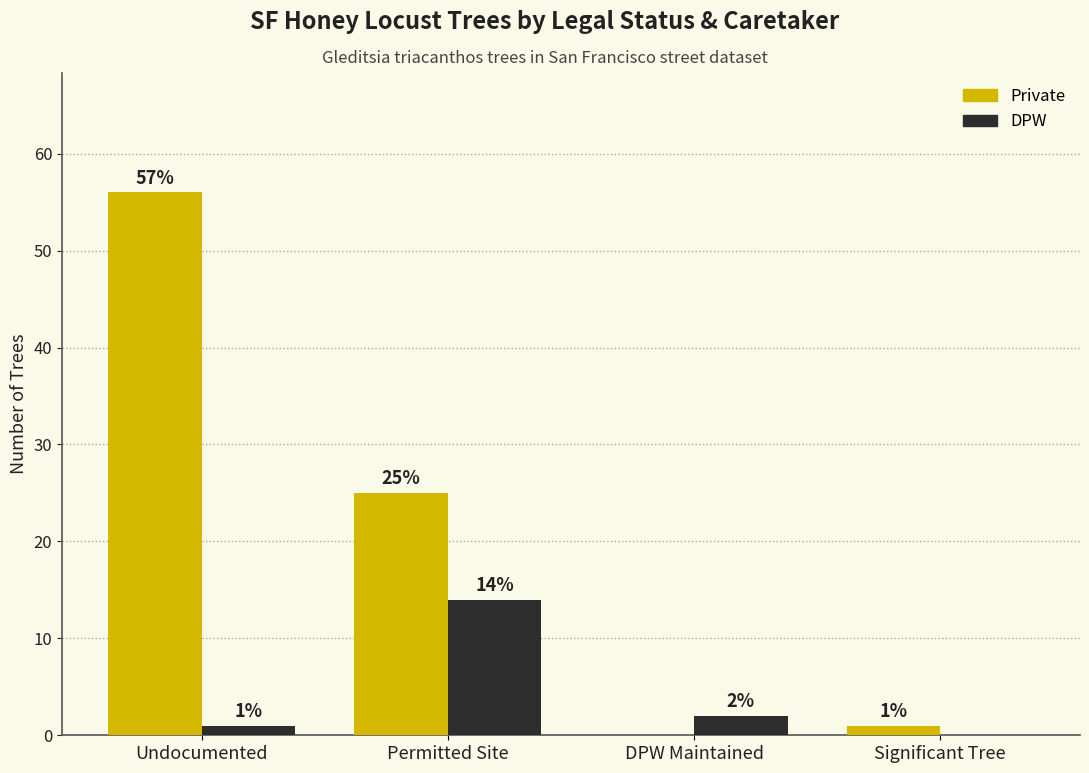

Reading left to right, extract all data points from this chart.

Private: Undocumented=56	Permitted Site=25	DPW Maintained=0	Significant Tree=1
DPW: Undocumented=1	Permitted Site=14	DPW Maintained=2	Significant Tree=0